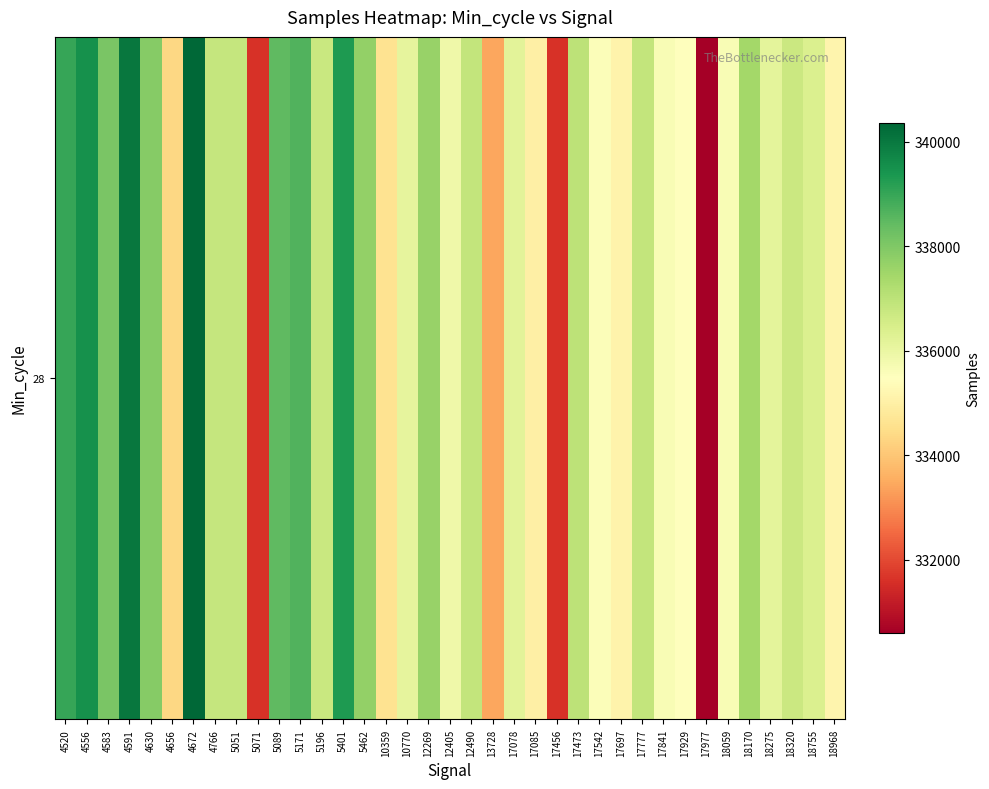

What is the difference between the maximum and minimum values?

9761